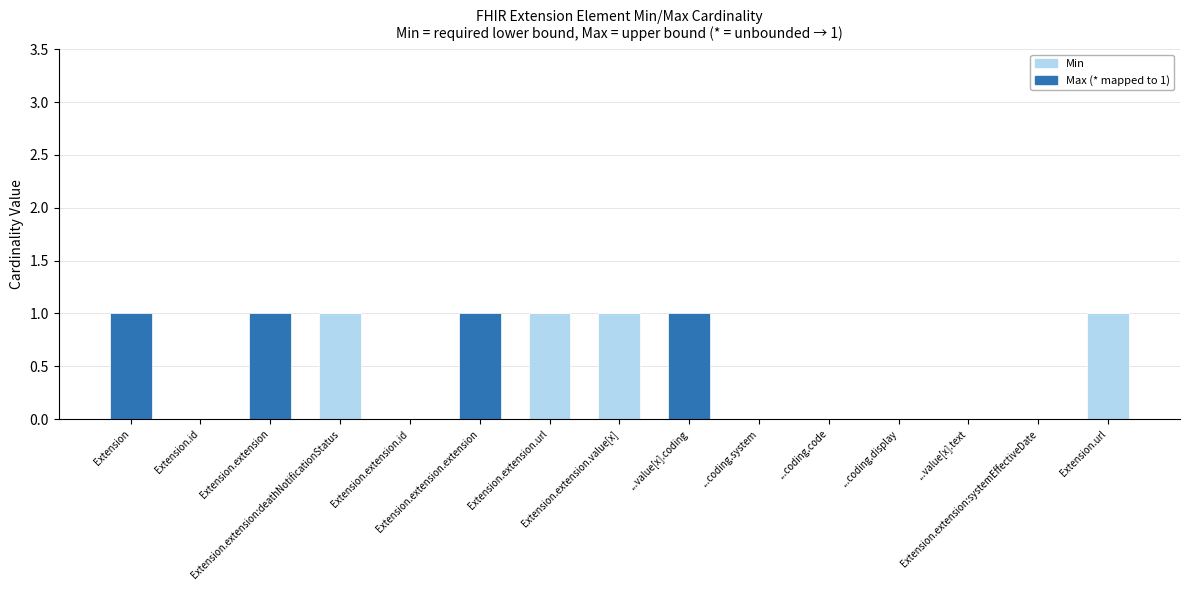

How many distinct data groups are displayed?

2